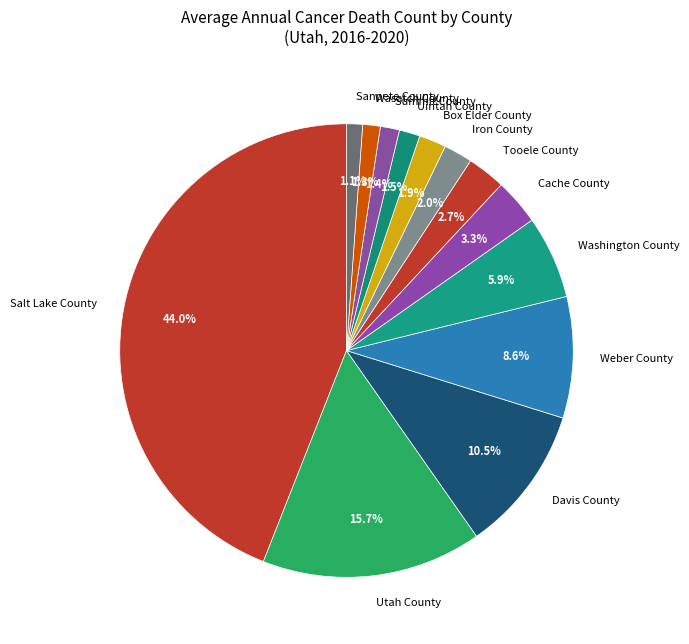

To the nearest percent, what is the difference between the largest and smallest slice percentages?

43%